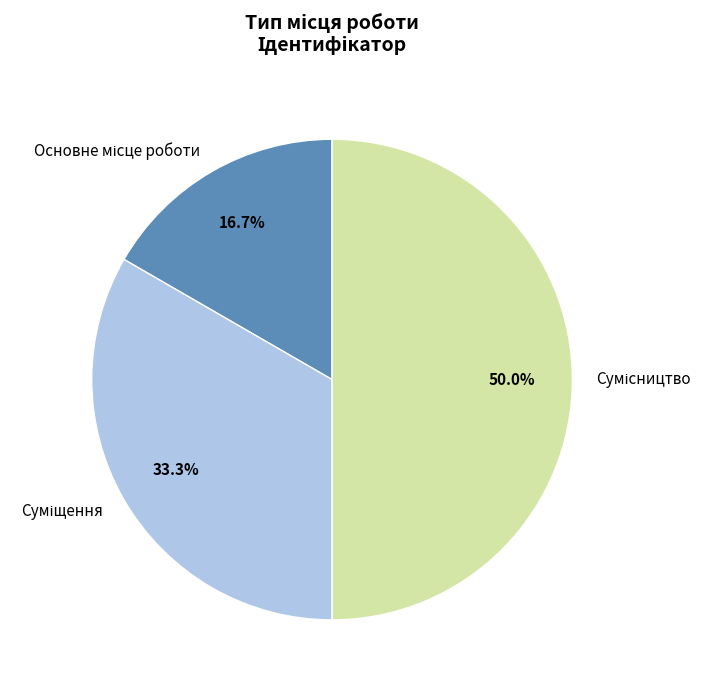

What portion of the pie excludes Основне місце роботи?

83.3%